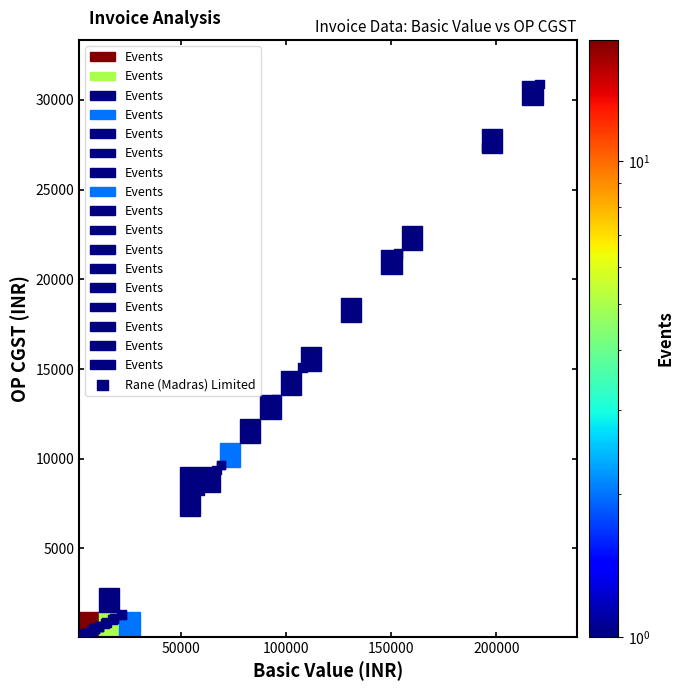

What Y value in the scatter plot is closest to 15483?

15082.2